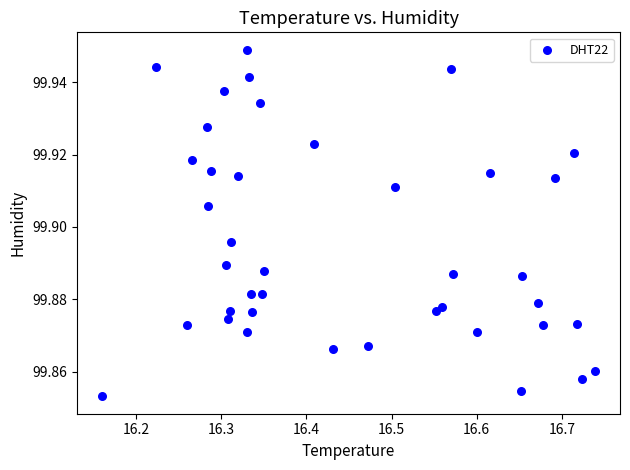

What is the range of X values (max minus min)?

0.6